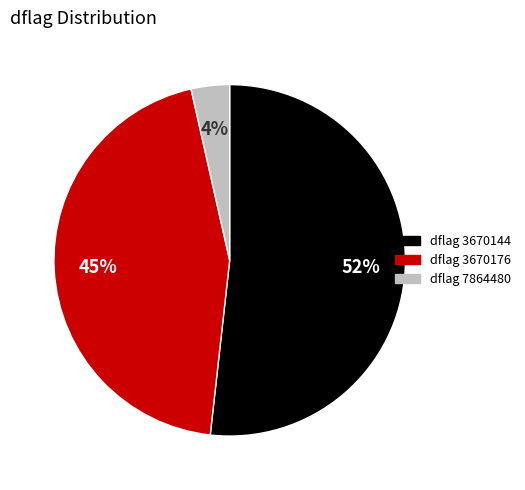

To the nearest percent, what is the average slice percentage?

33%